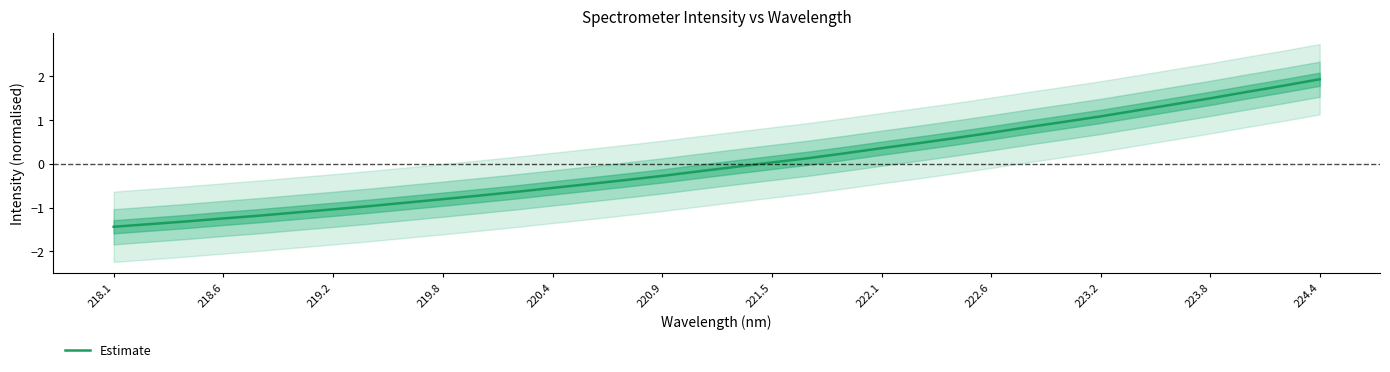

At which label does Estimate reach its peak?

224.4